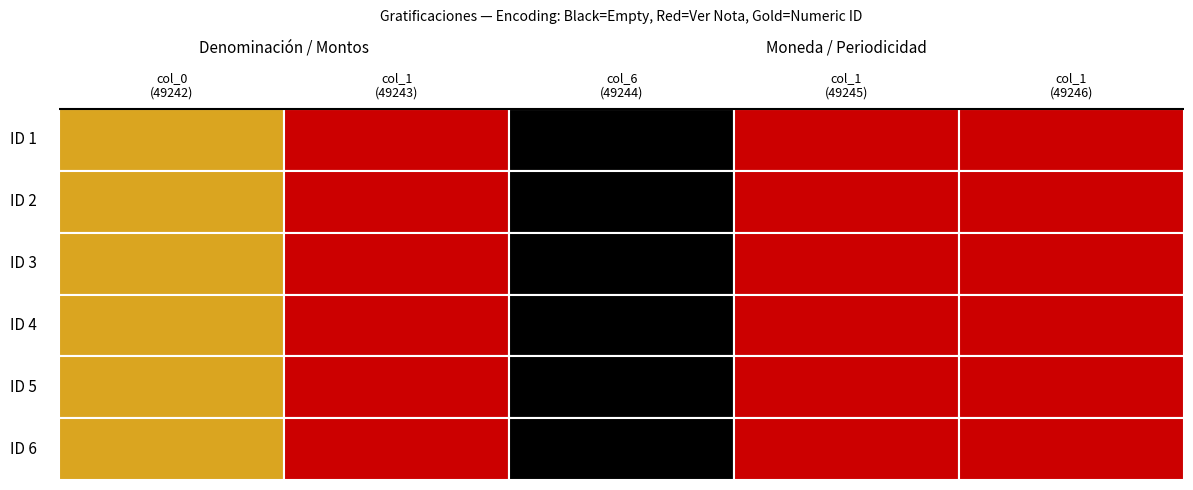

Which series has the largest total across all categories?

1